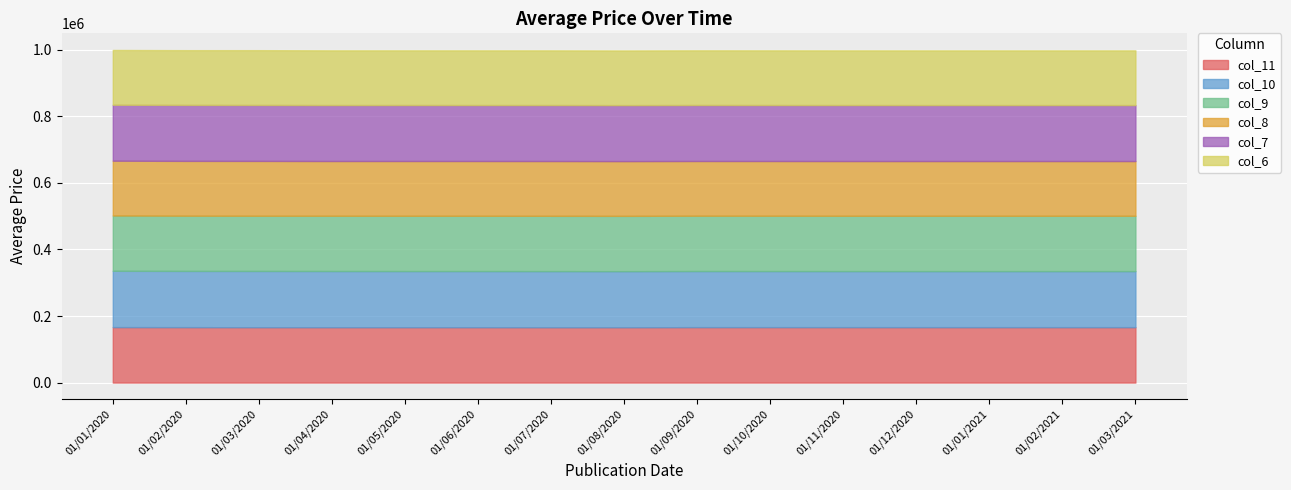

What are all the series names shown in the legend?

col_11, col_10, col_9, col_8, col_7, col_6